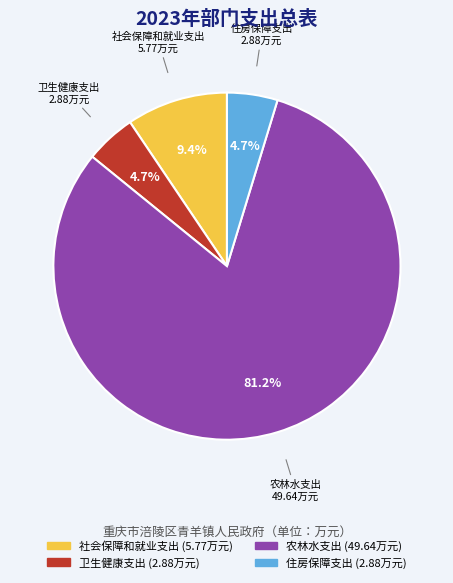

What is the majority slice?

农林水支出